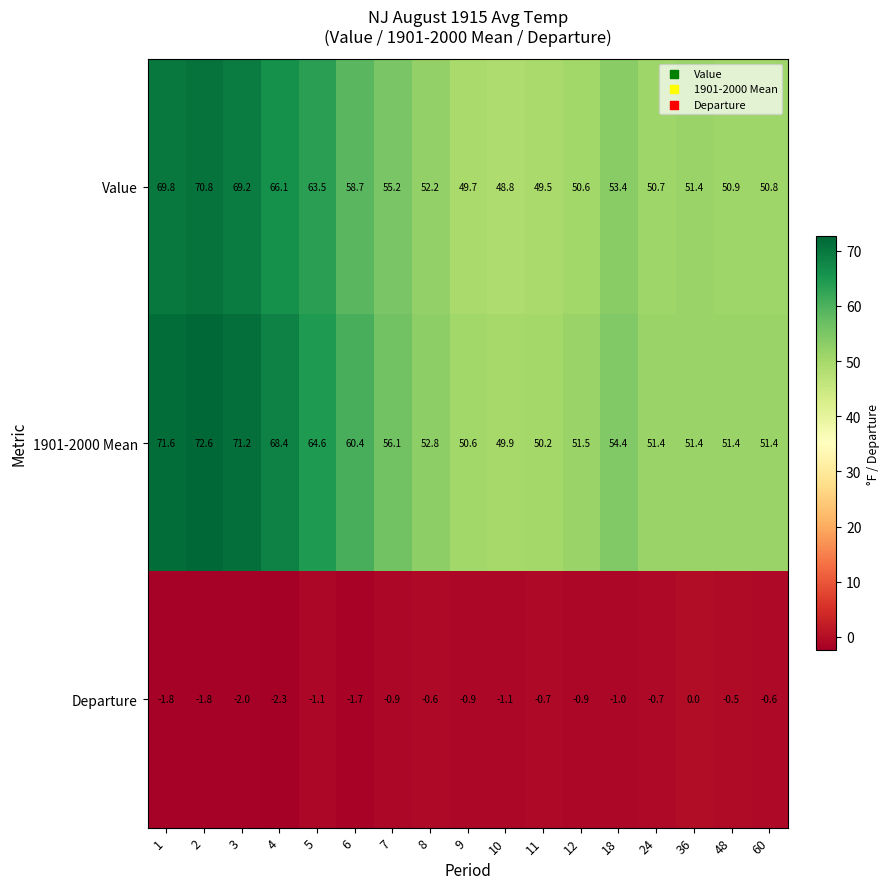

What is the sum of the Departure values at 3 and 36?

-2.0